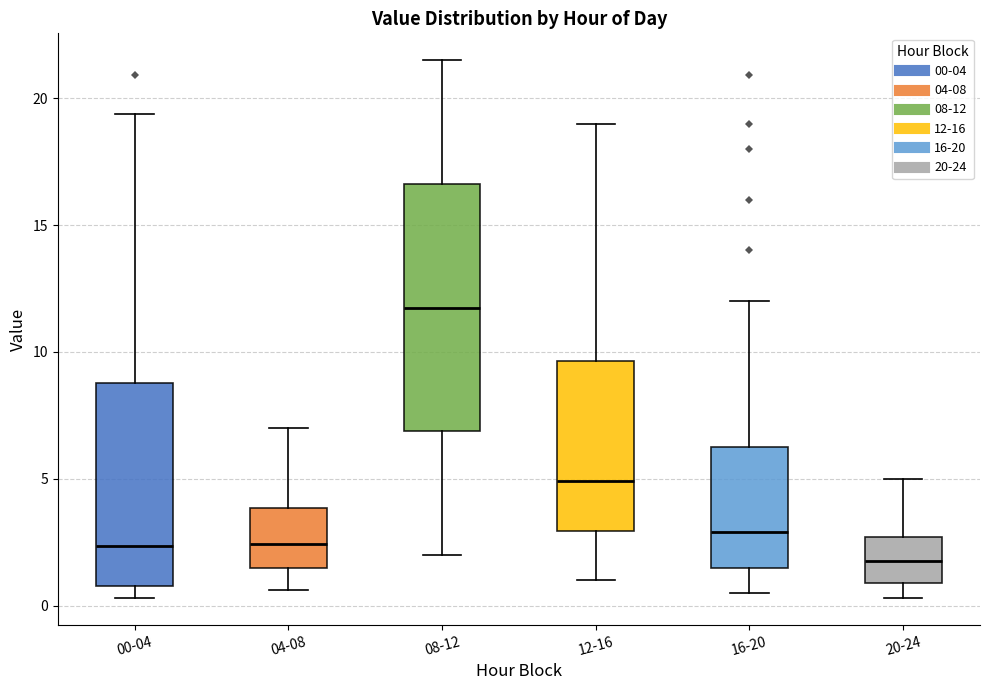

Reading left to right, transcribe this box plot: for each box, give where its median line is, the range the box spans, and where its two whiskers end, as read against the y-axis. The values are not printed on the chart, so give them approximately, as read against the axis.

00-04: median 2.5, box 1.0 to 9.0, whiskers 0.5 to 19.5
04-08: median 2.5, box 1.5 to 4.0, whiskers 0.5 to 7.0
08-12: median 12.0, box 7.0 to 16.5, whiskers 2.0 to 21.5
12-16: median 5.0, box 3.0 to 9.5, whiskers 1.0 to 19.0
16-20: median 3.0, box 1.5 to 6.5, whiskers 0.5 to 12.0
20-24: median 2.0, box 1.0 to 2.5, whiskers 0.5 to 5.0